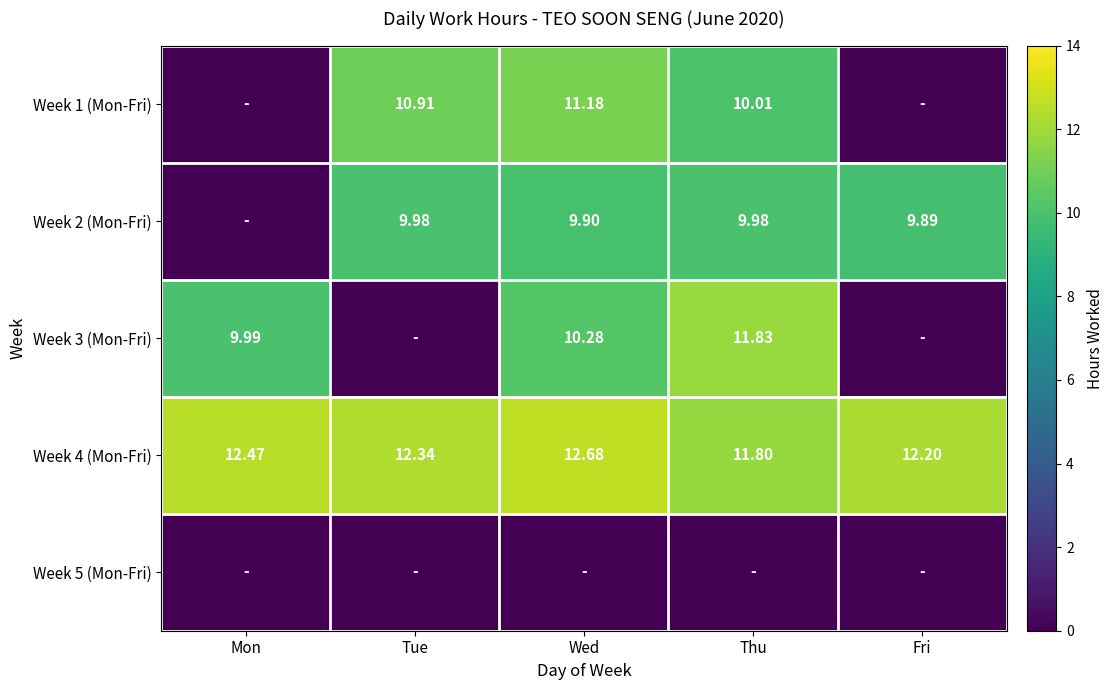

Is the value of Week 2 (Mon-Fri) at Thu greater than the value of Week 4 (Mon-Fri) at Thu?

No